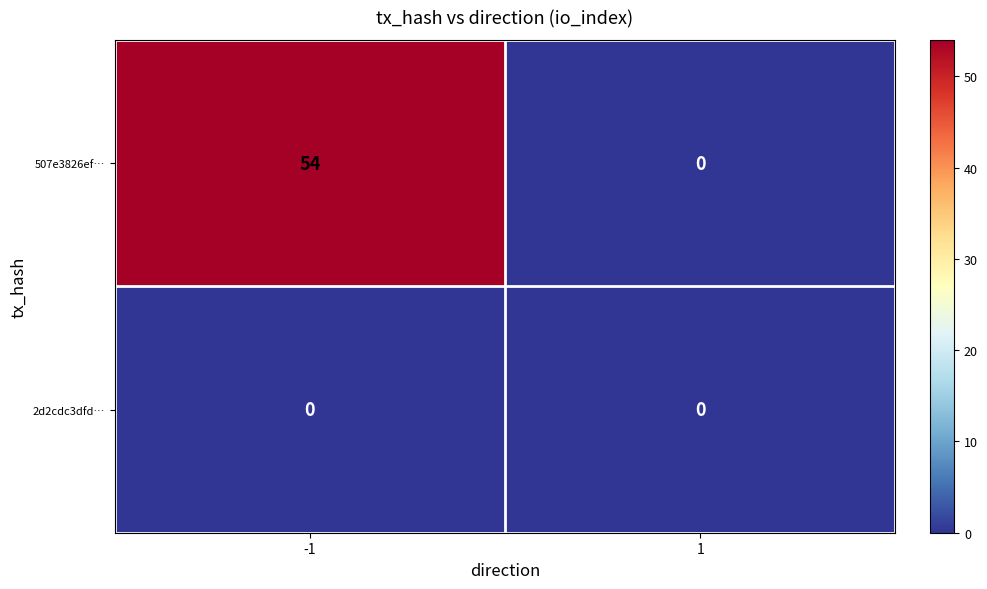

True or false: 507e3826ef… has a value of 54 at -1.

True